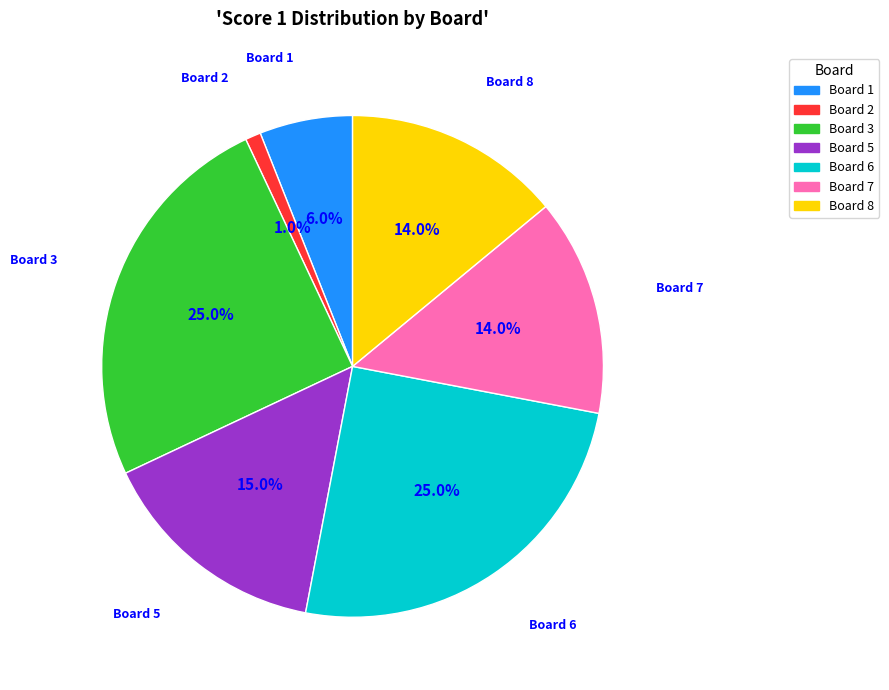

True or false: Board 1 accounts for 13% of the total.

False